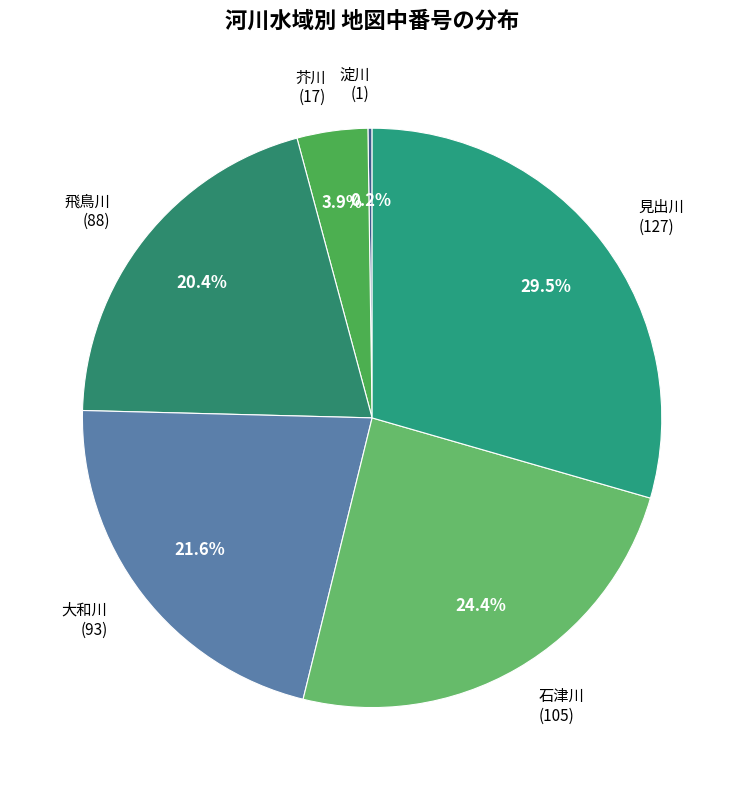

Approximately how many times larger is the value at 飛鳥川 (88) compared to 芥川 (17)?

5.2